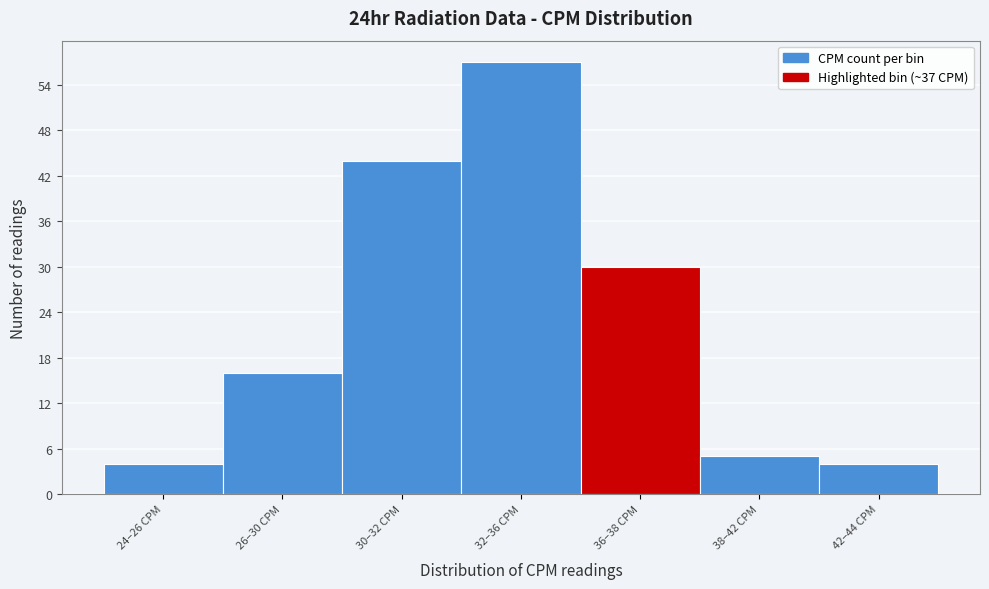

Reading left to right, list all the values displayed in this chart.

4	16	44	57	30	5	4